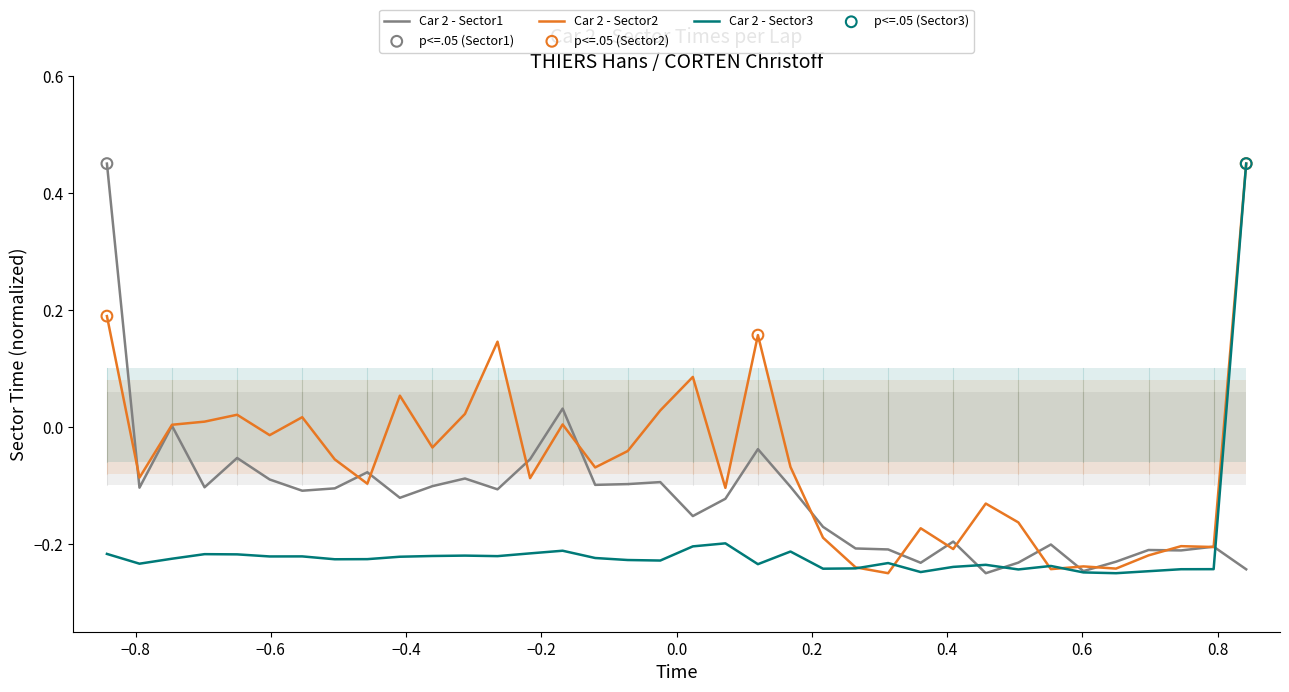

Which series has the largest total across all categories?

Car 2 - Sector2